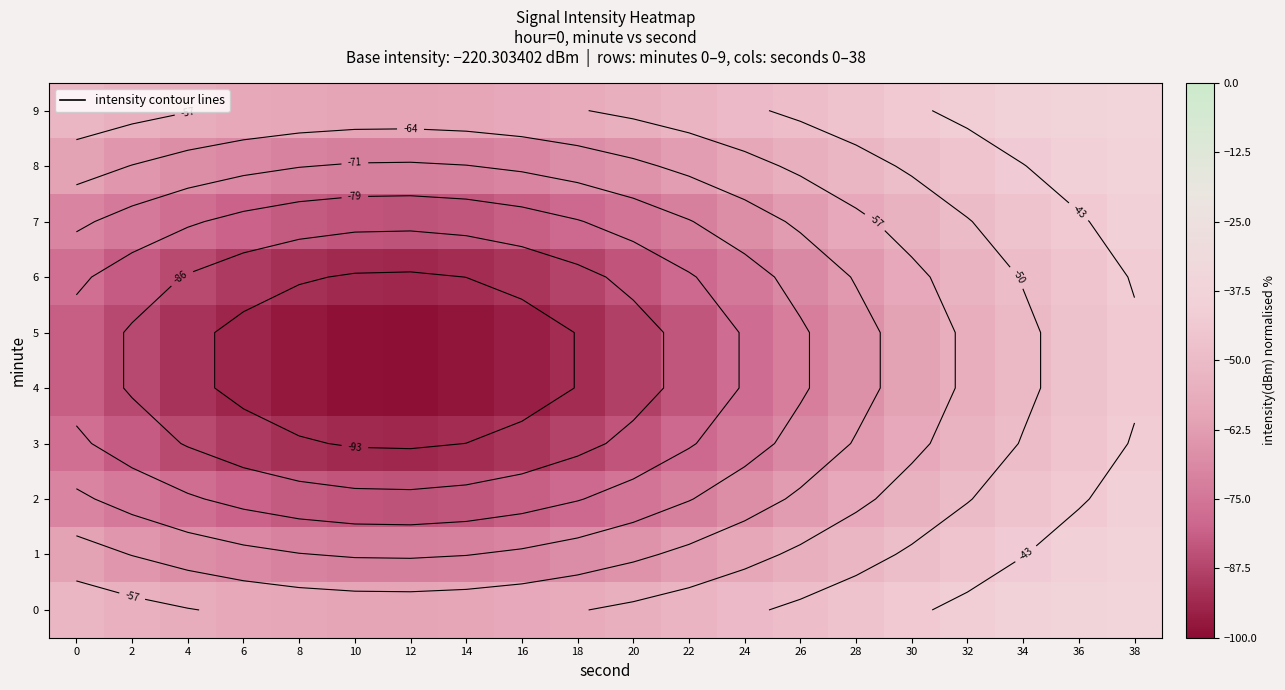

True or false: row_9 has a value of -72.3 at 0.

False